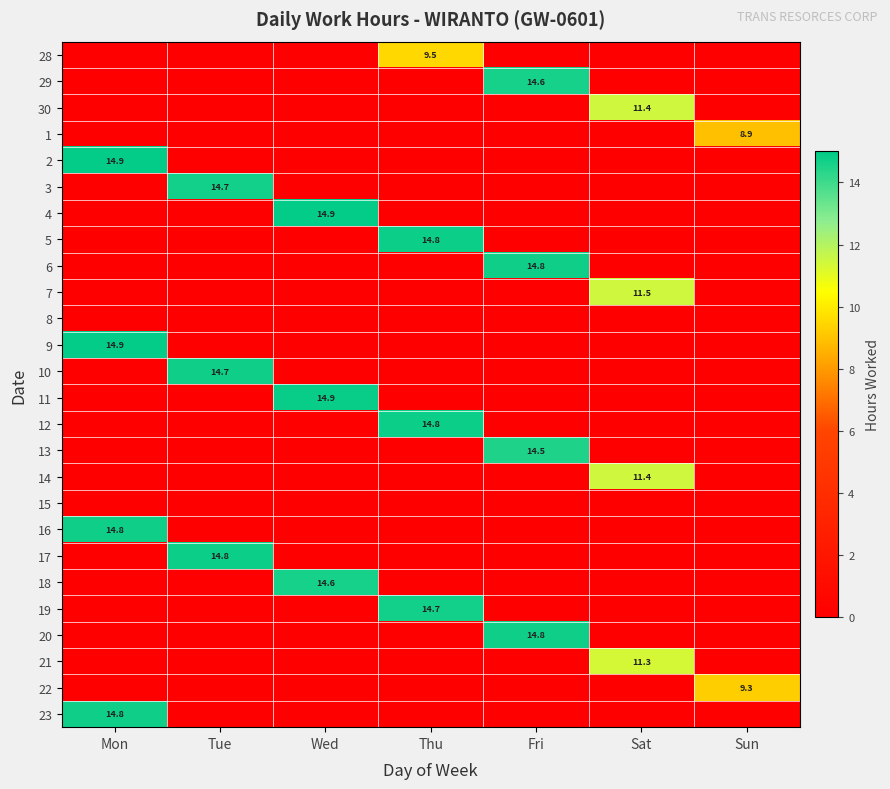

Where is 1 nearest to the value 4?

Mon